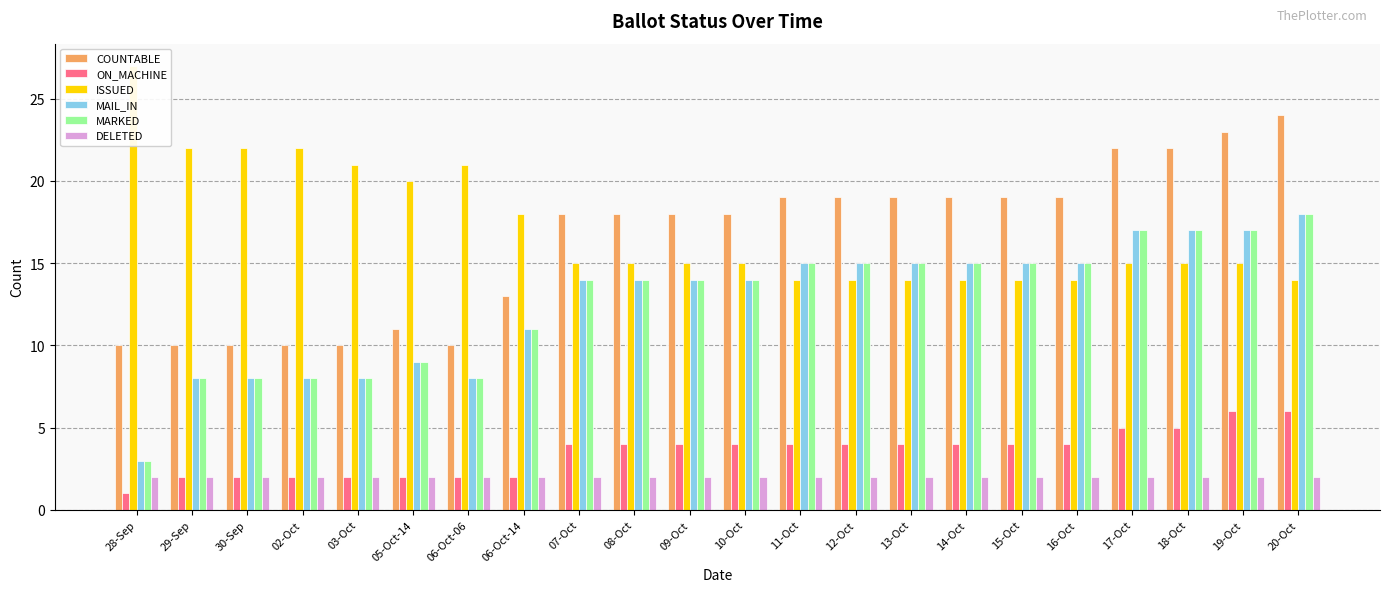

What is the maximum value for ON_MACHINE?

6